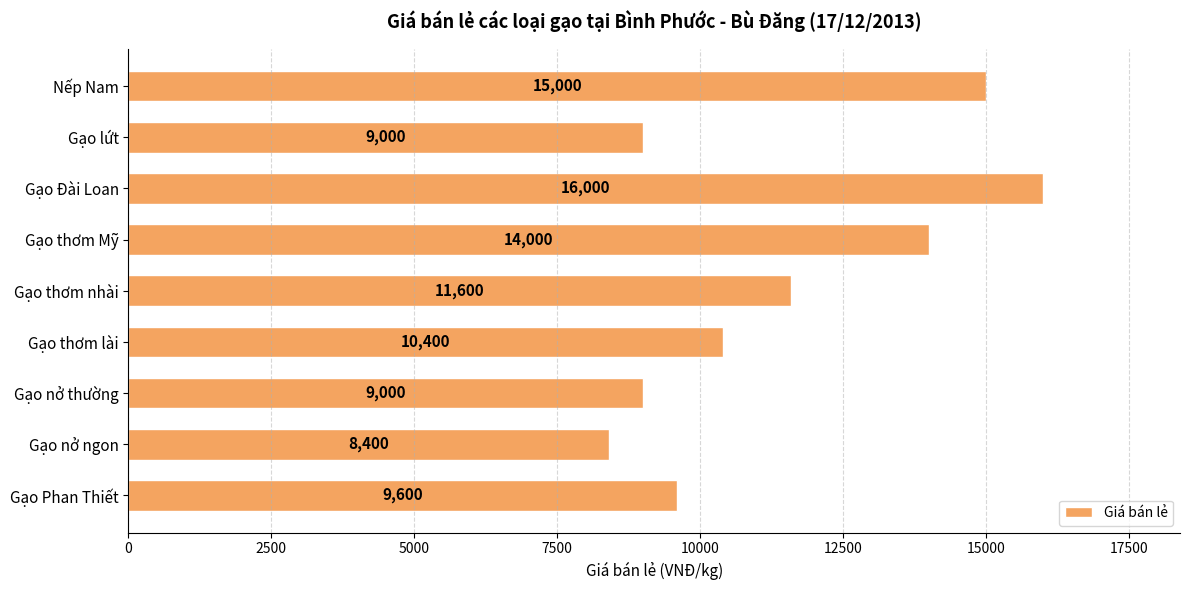

What is the change in value from Gạo Phan Thiết to Gạo thơm Mỹ?

+4400